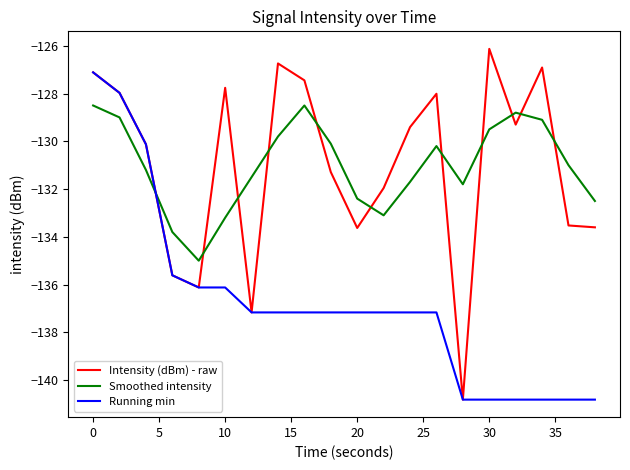

What is the maximum value for Intensity (dBm) - raw?

-126.1